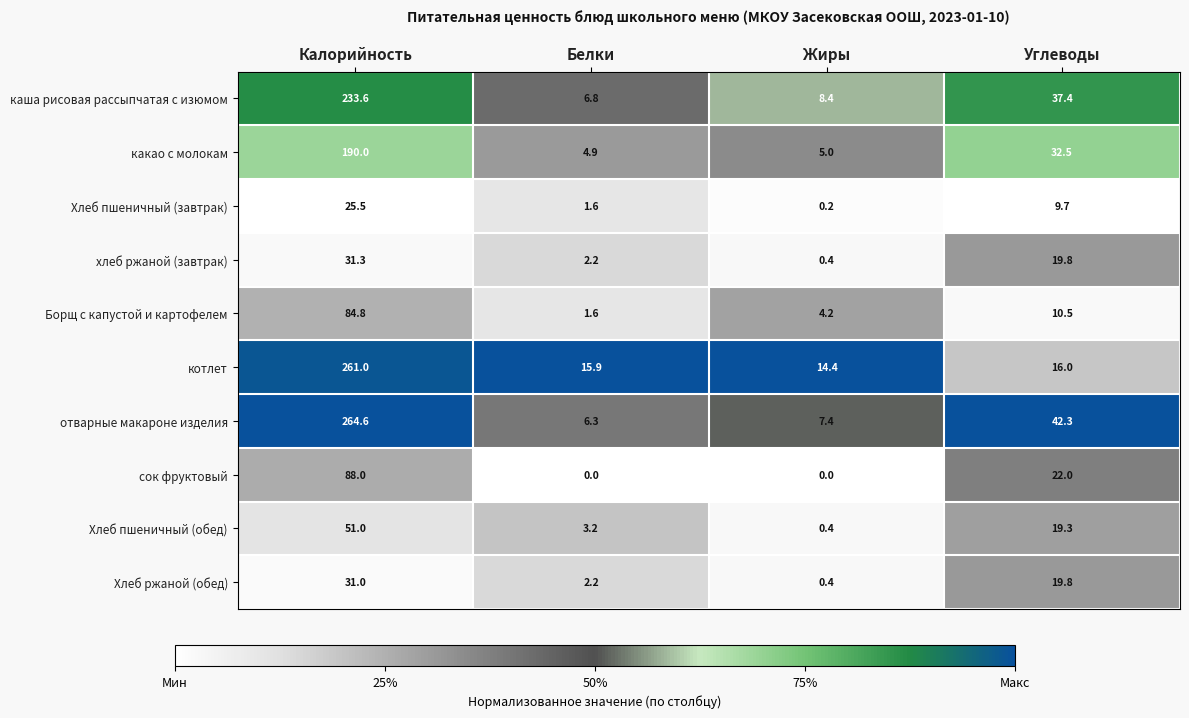

What is the difference between the highest and lowest values at Углеводы?

32.6